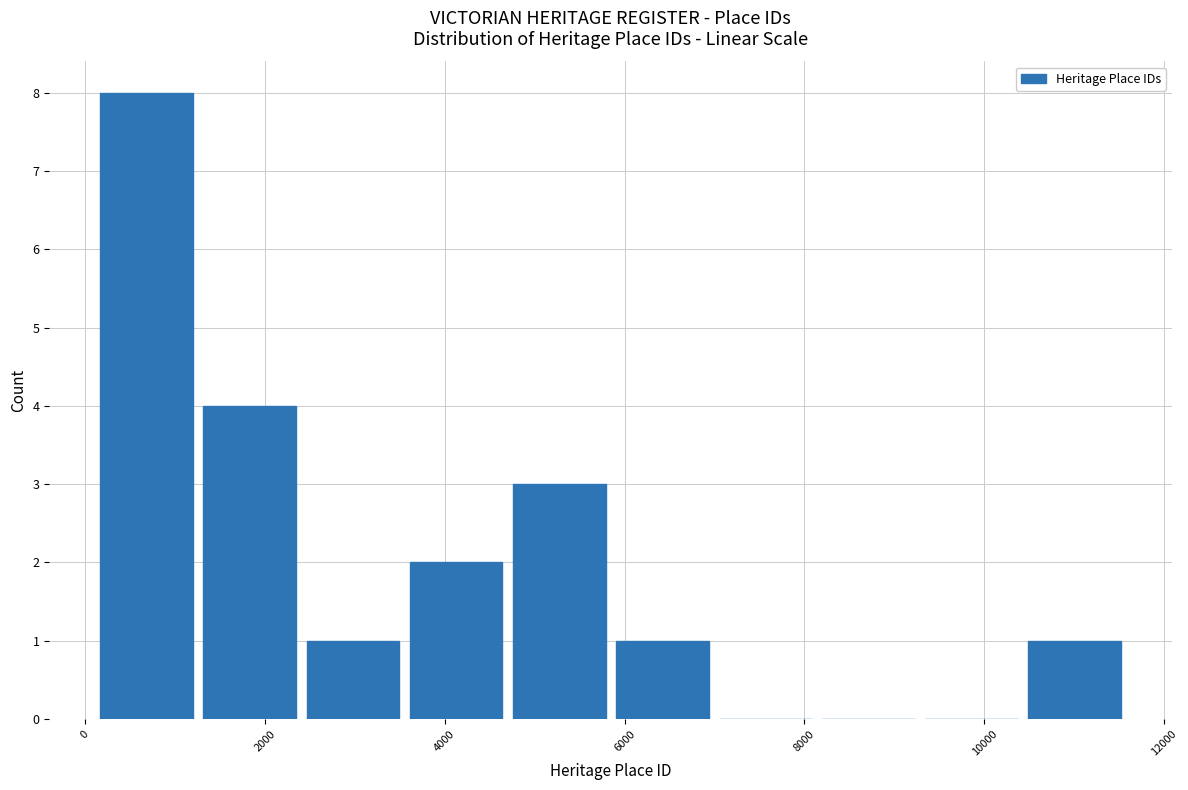

What is the height of the bar covering 2400 to 3600 on the x-axis? Neither the bar edges nor the heights are printed on the chart, so give them approximately, as read against the axes.

1